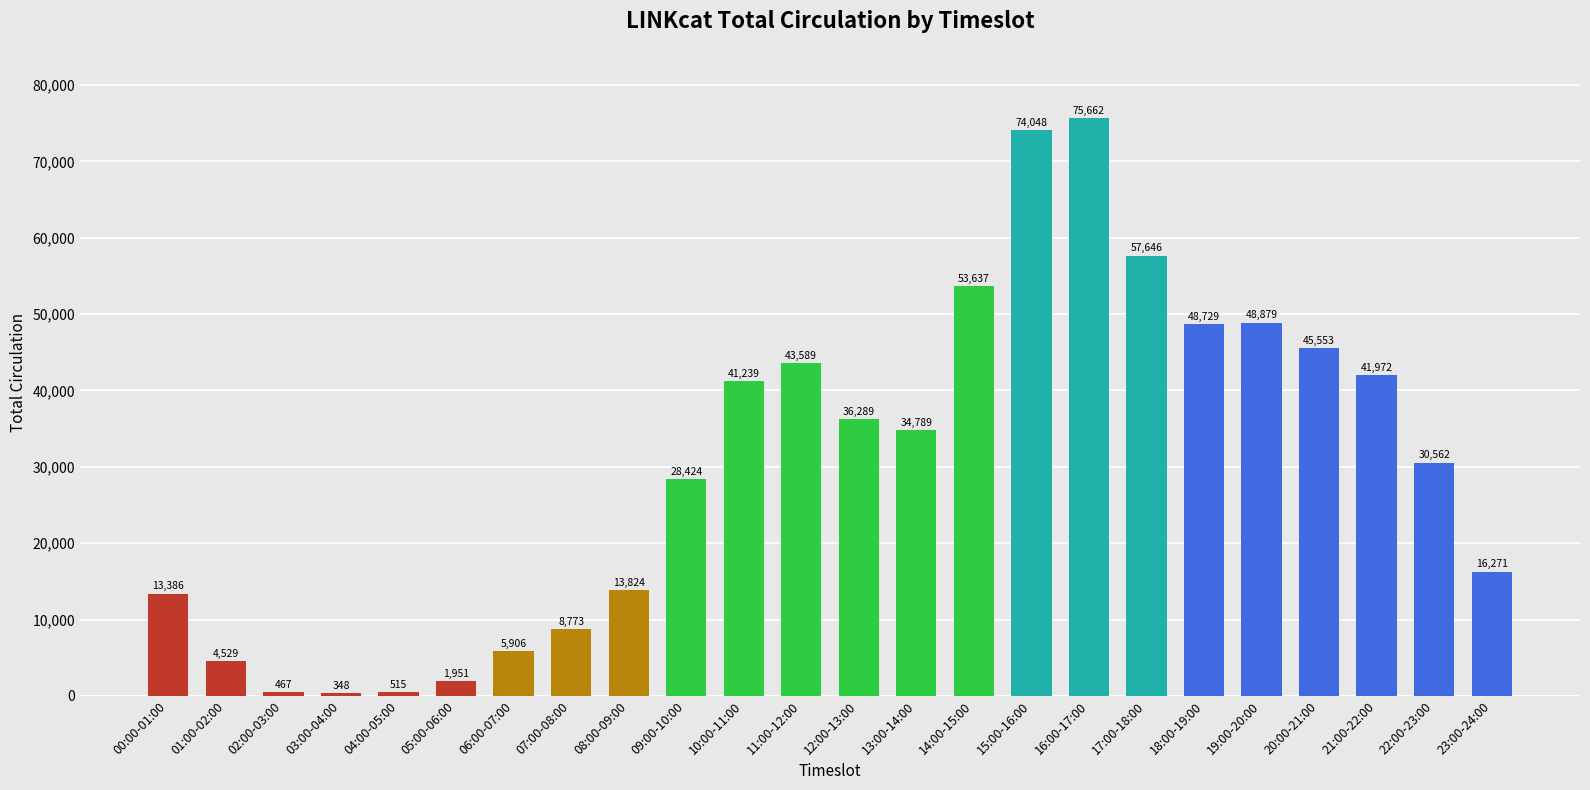

The chart shows a value of 4529 at 01:00-02:00. True or false?

True